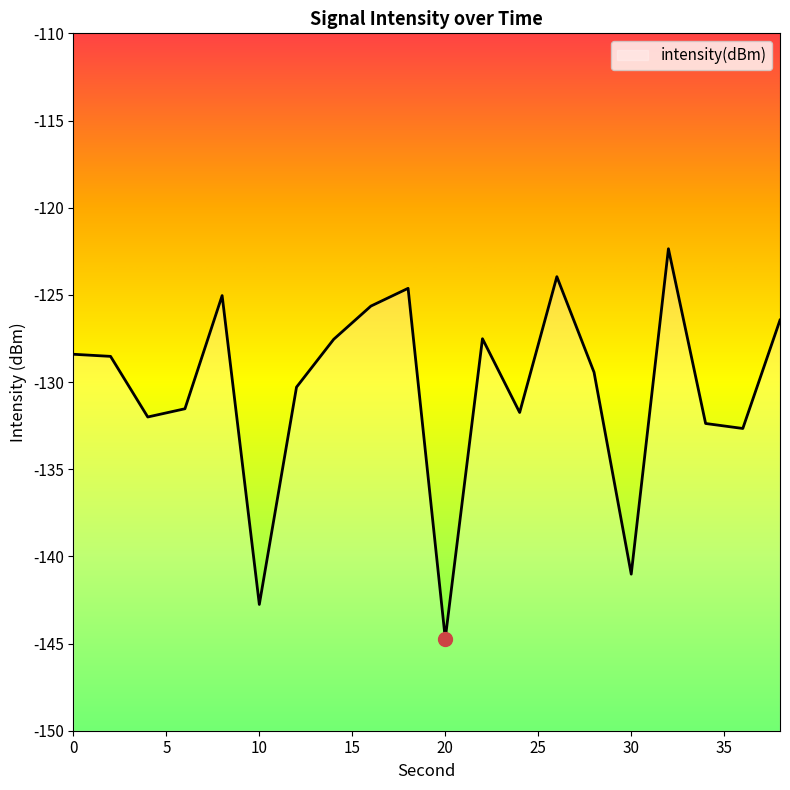

At which label does the data first exceed -128?

8